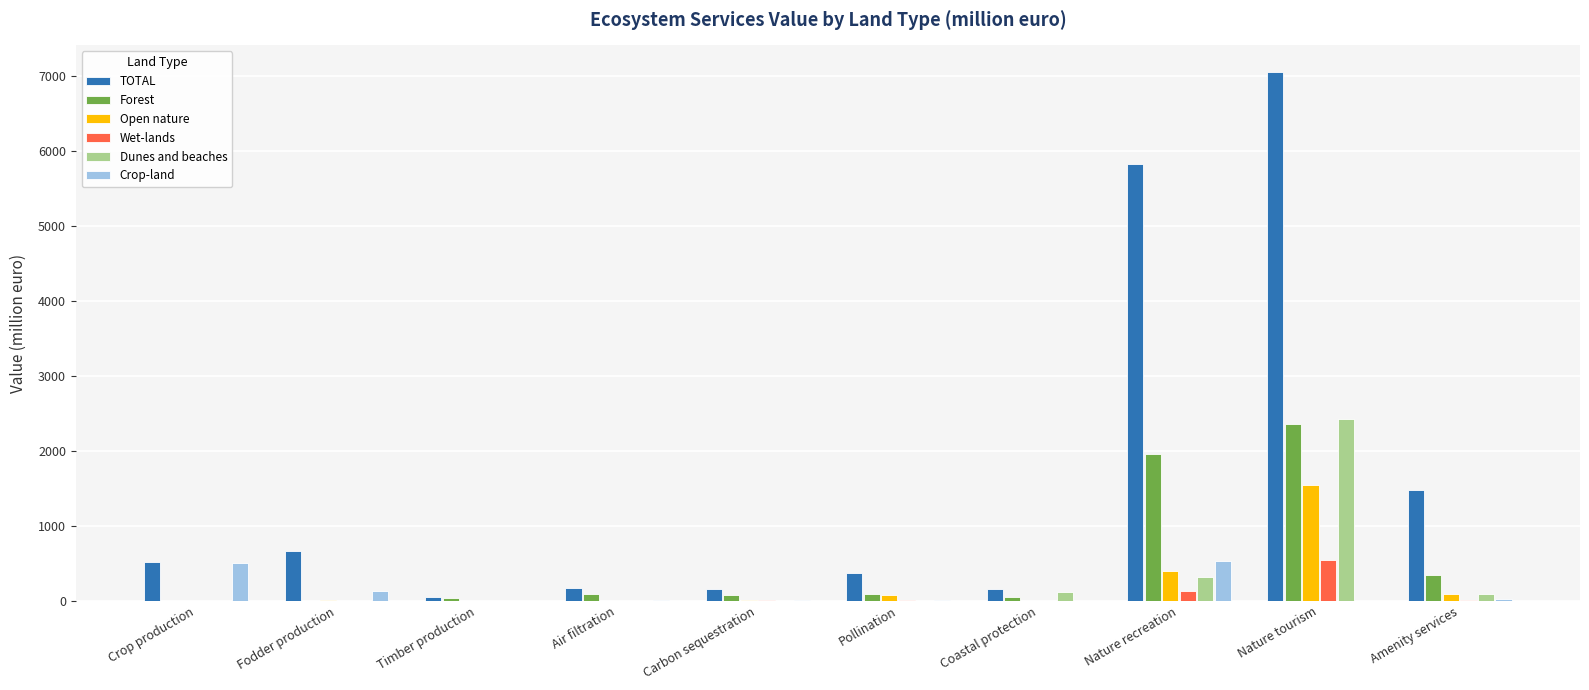

Which series has the largest total across all categories?

TOTAL